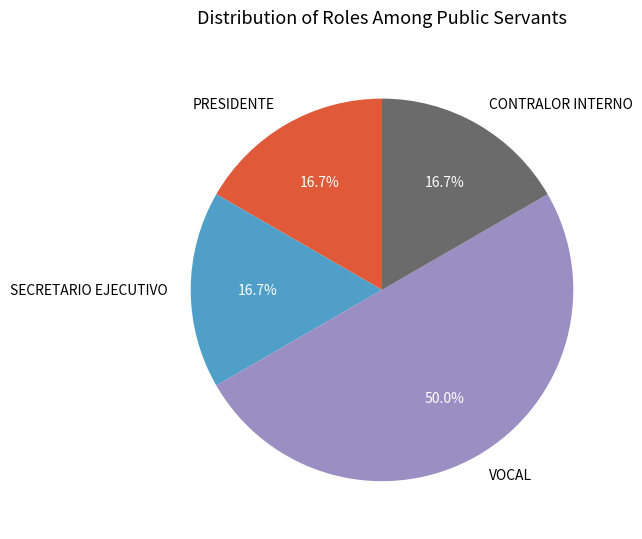

Is it true that PRESIDENTE is 17% of the pie?

True